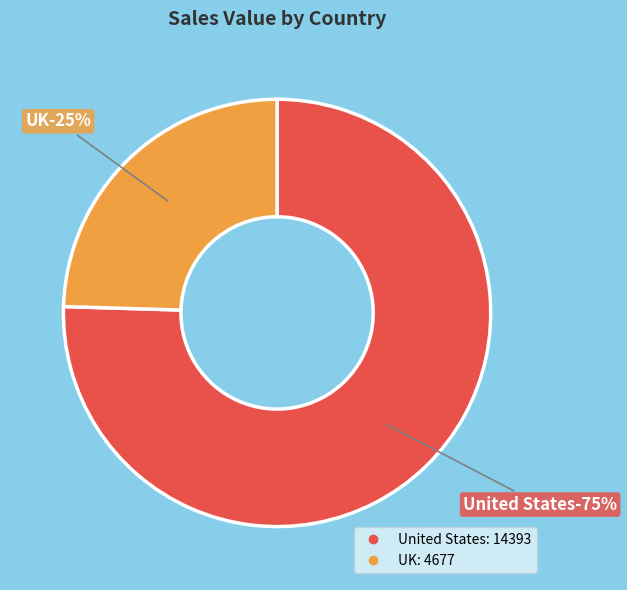

Between 10 and 12, which is larger?

12